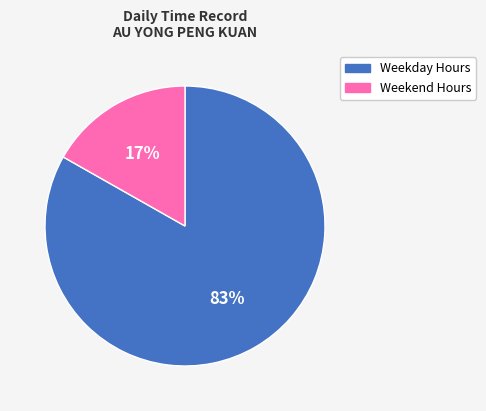

Is there a majority slice in this chart?

Yes